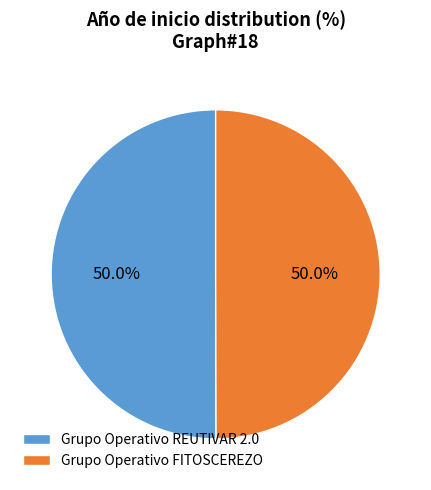

How many slices are in this pie chart?

2